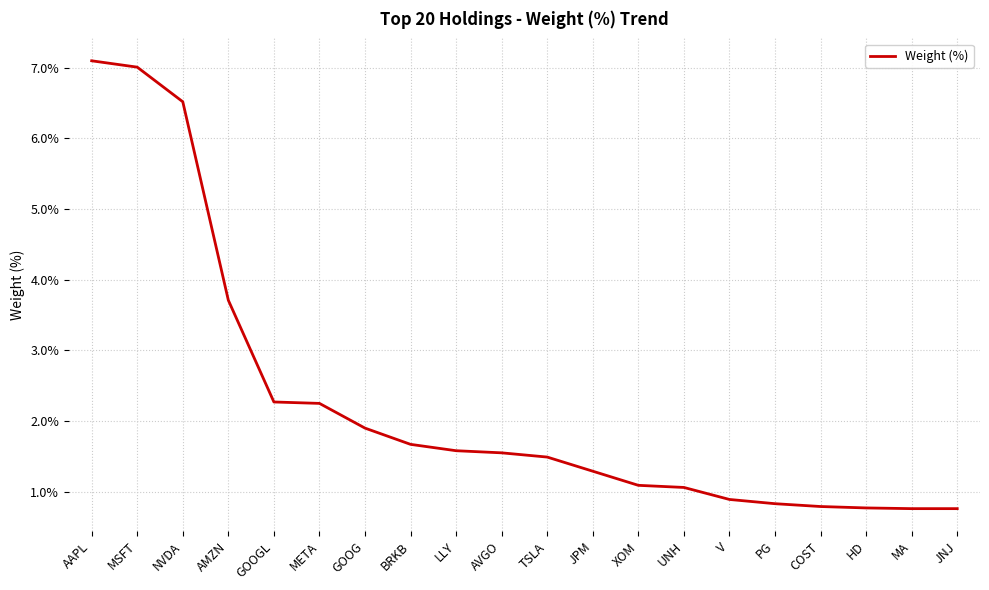

What is the greatest value displayed?

7.1